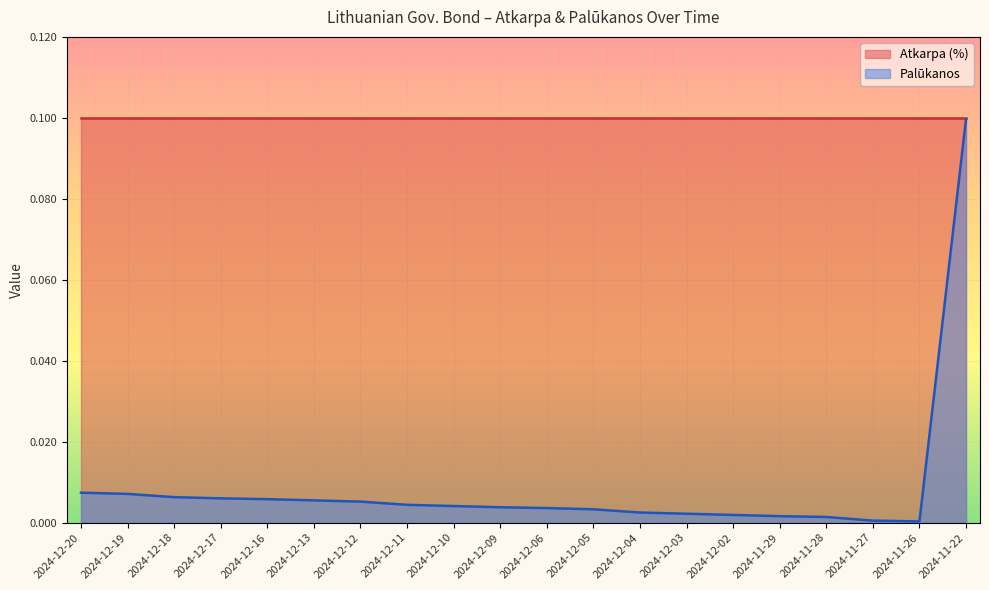

How many interior local valleys (lower than both neighbors) does the data have?

1